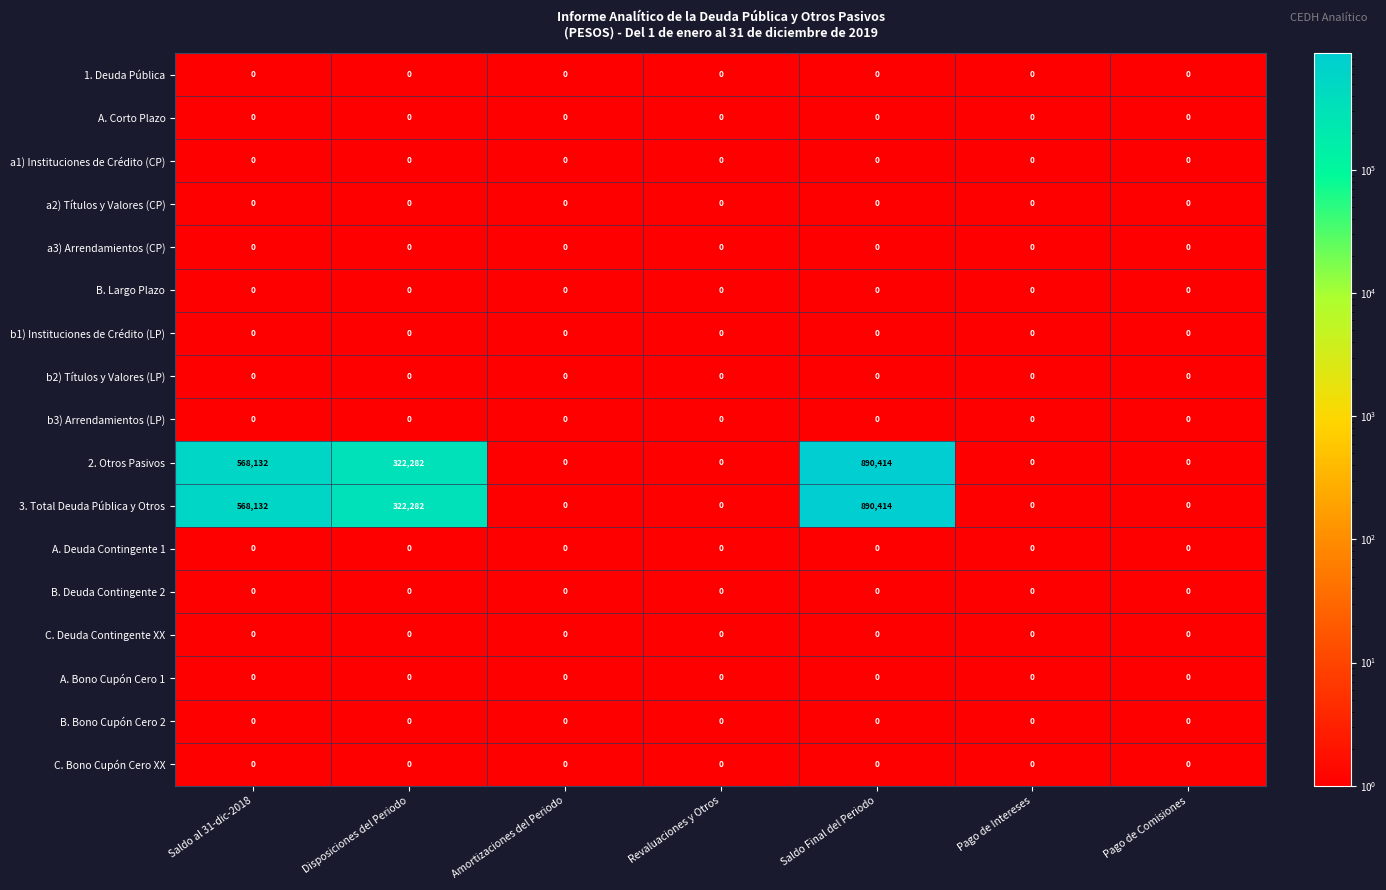

Count the number of data series in this chart.

17